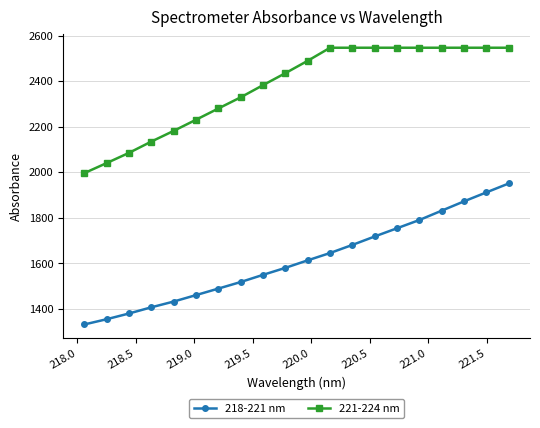

Which series has the widest spread of values?

218-221 nm